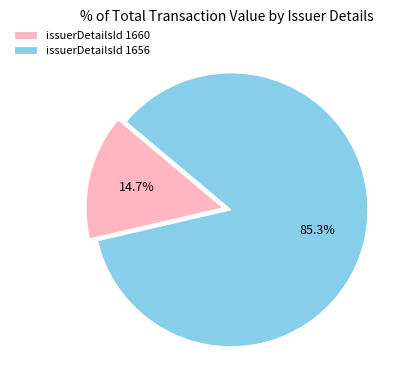

Which has a higher value, issuerDetailsId 1660 or issuerDetailsId 1656?

issuerDetailsId 1656